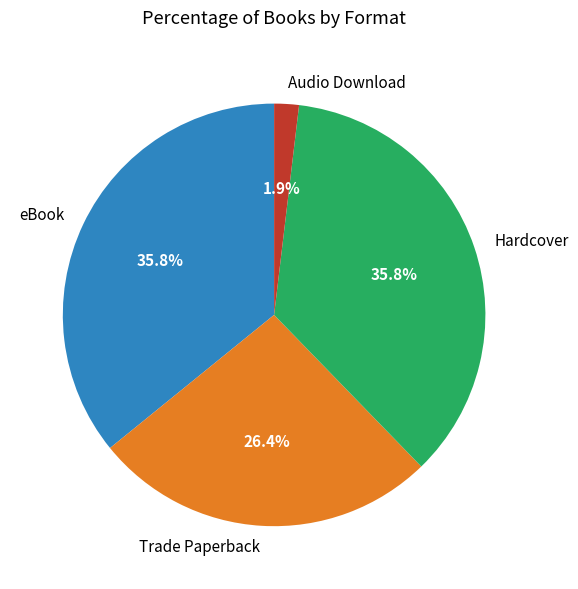

True or false: eBook accounts for 24% of the total.

False